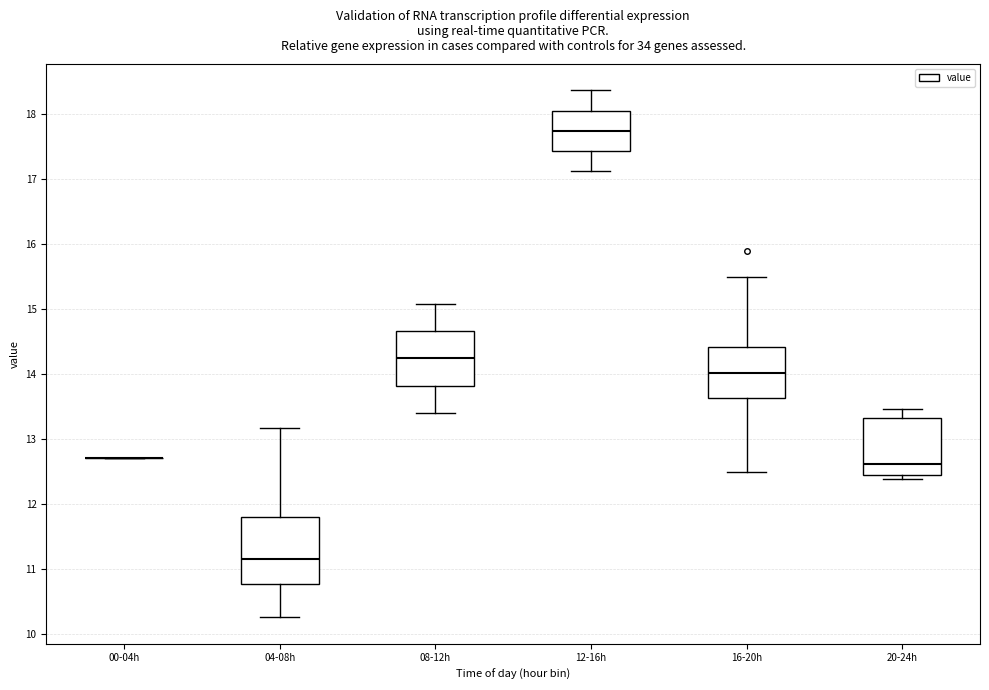

Comparing the boxes themselves (not the whiskers), which one is the tallest?

04-08h